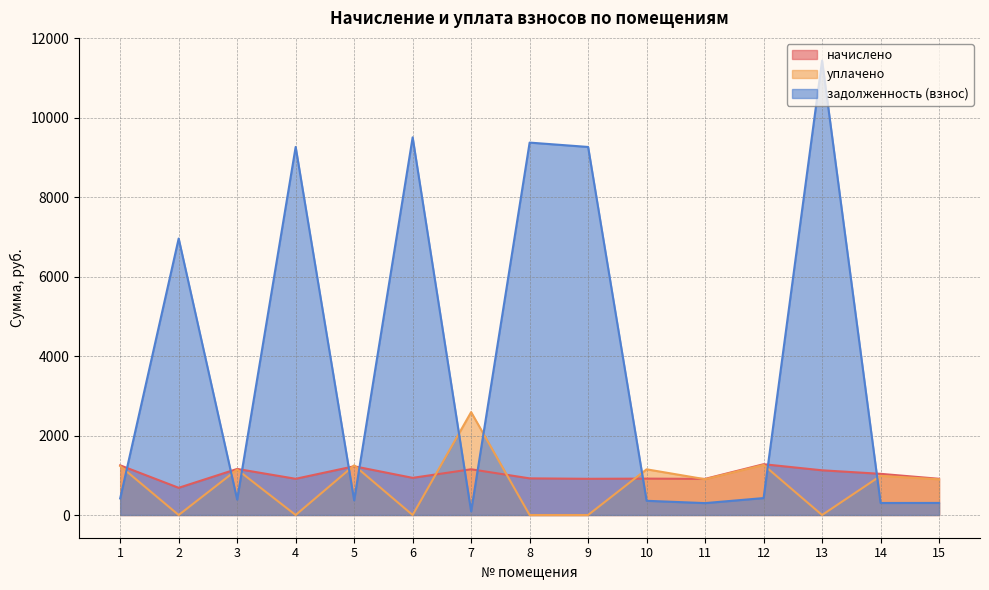

What are all the series names shown in the legend?

начислено, уплачено, задолженность (взнос)